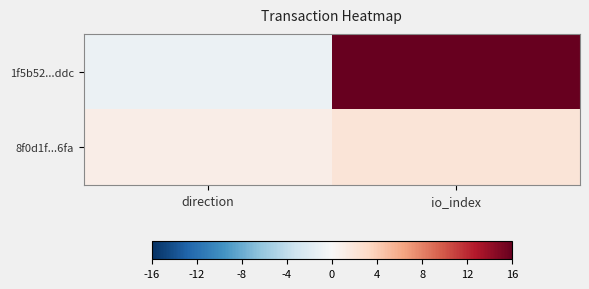

List the series in order of their overall mean, lowest first.

8f0d1f...6fa, 1f5b52...ddc